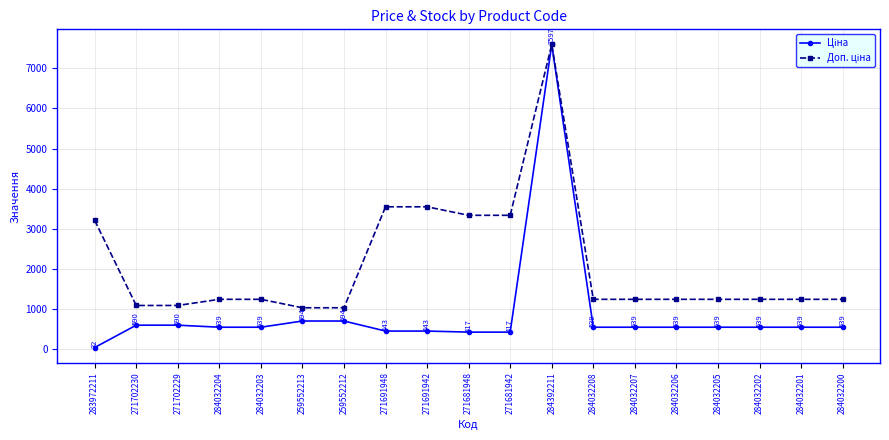

At which category is the sum across all series the highest?

284392211